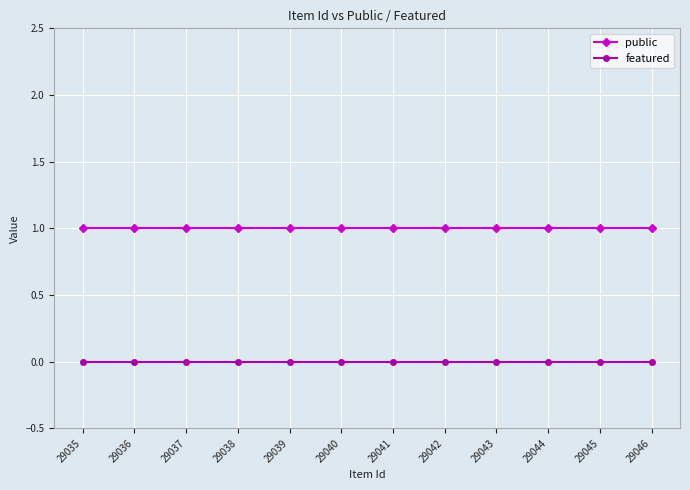

Which series has the largest total across all categories?

public